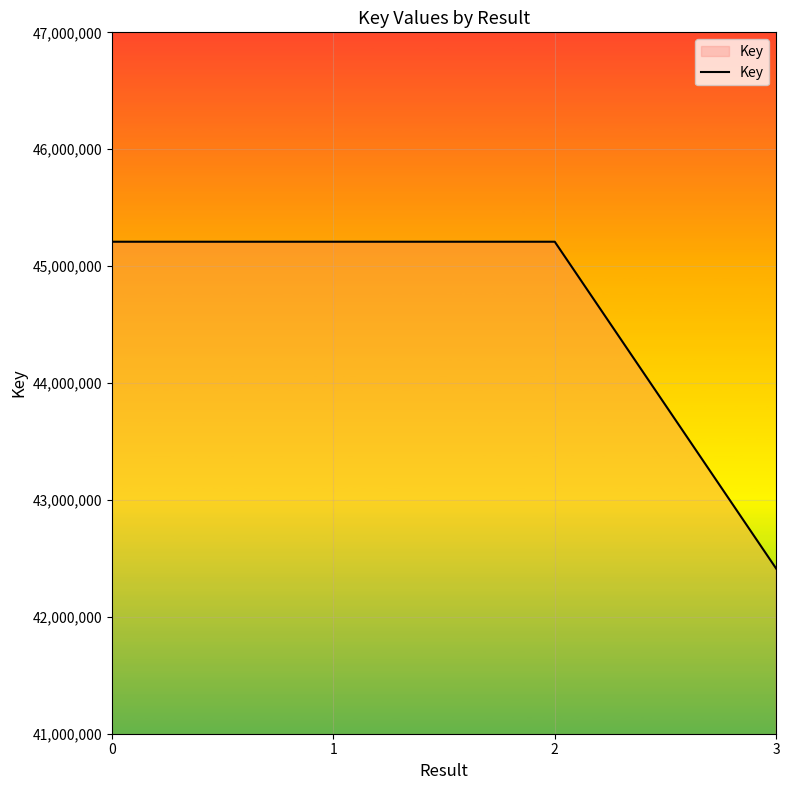

What is the sum of all values?

178038592